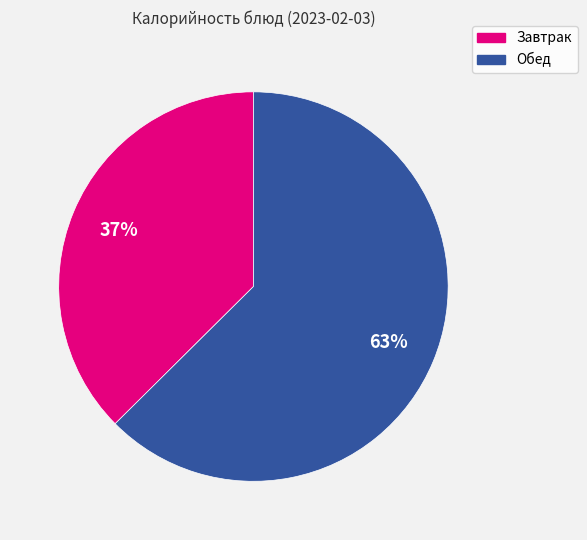

Is there any slice that represents more than half of the pie?

Yes